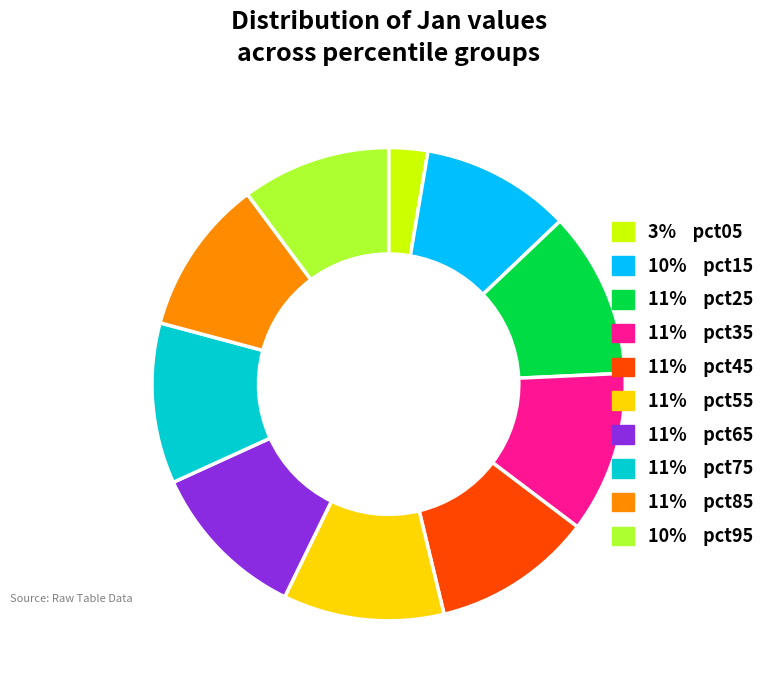

Is there a majority slice in this chart?

No